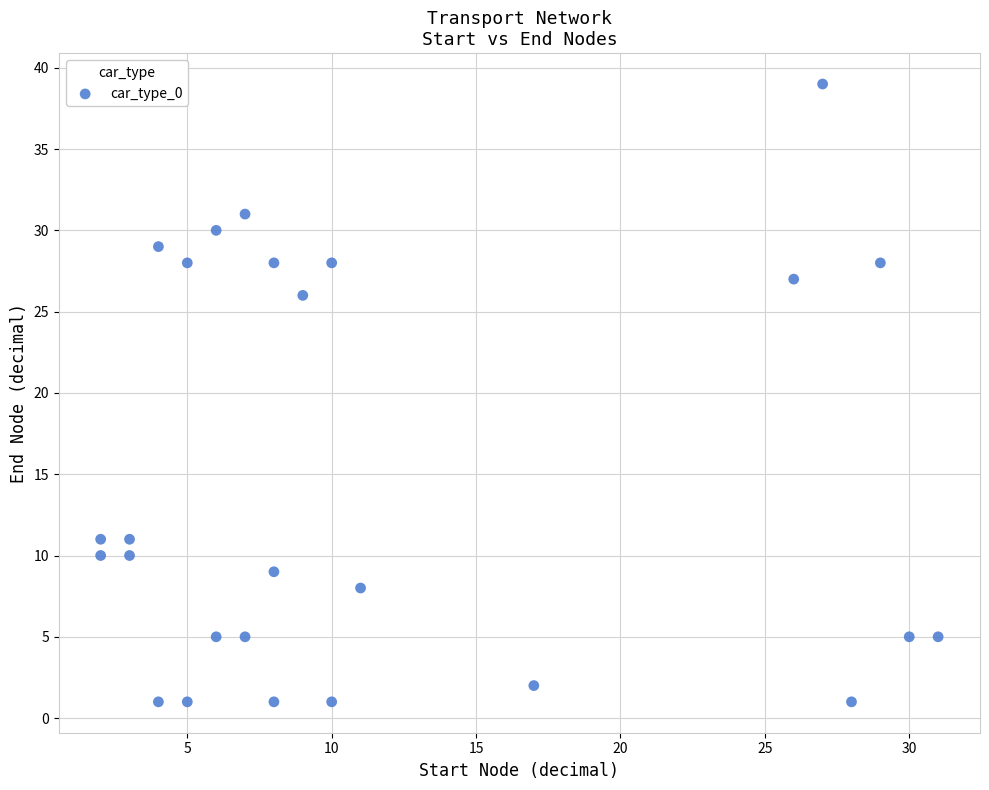

What Y value in the scatter plot is closest to 20?

26